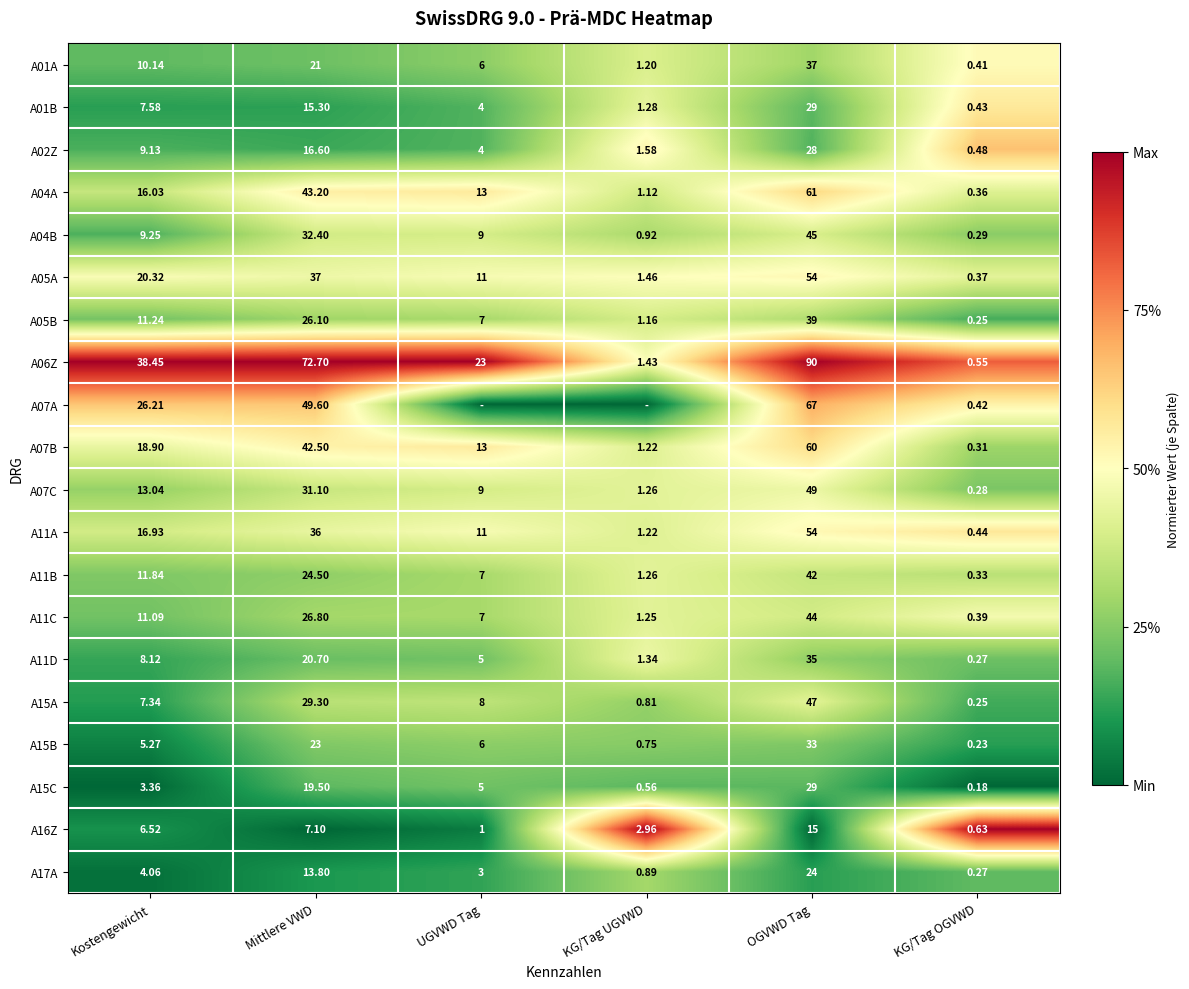

Is the value of A04A at OGVWD Tag greater than the value of A11B at UGVWD Tag?

Yes